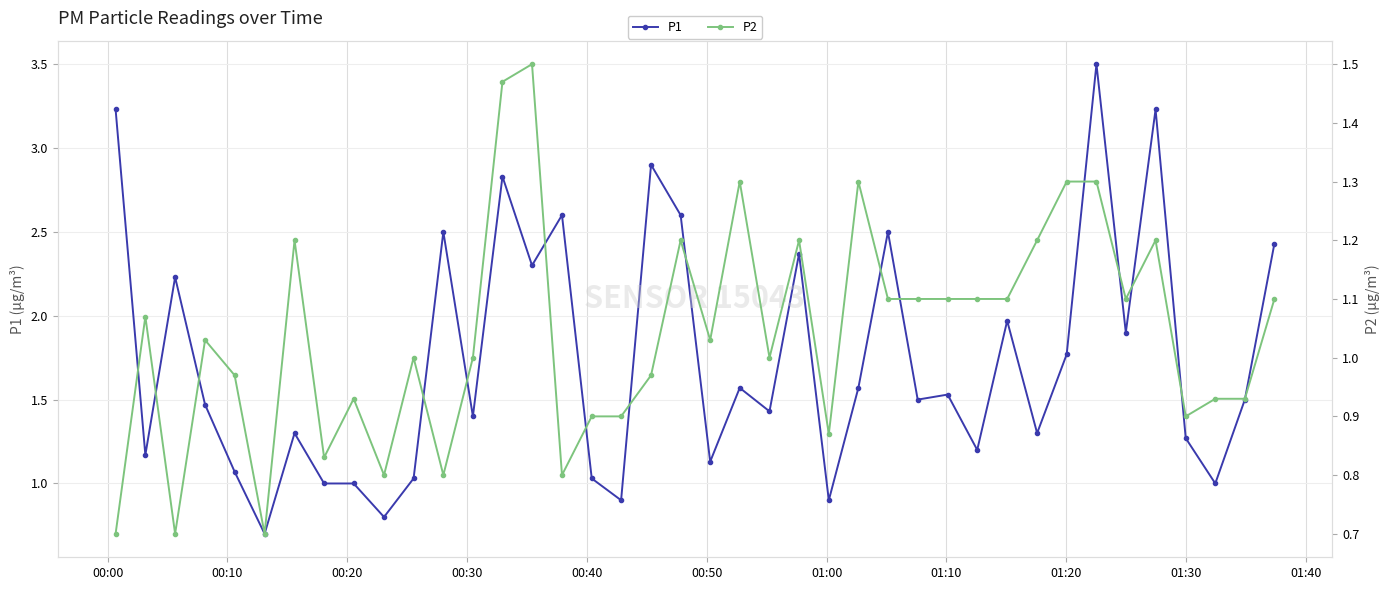

At how many categories does at least one series exceed 2?

13